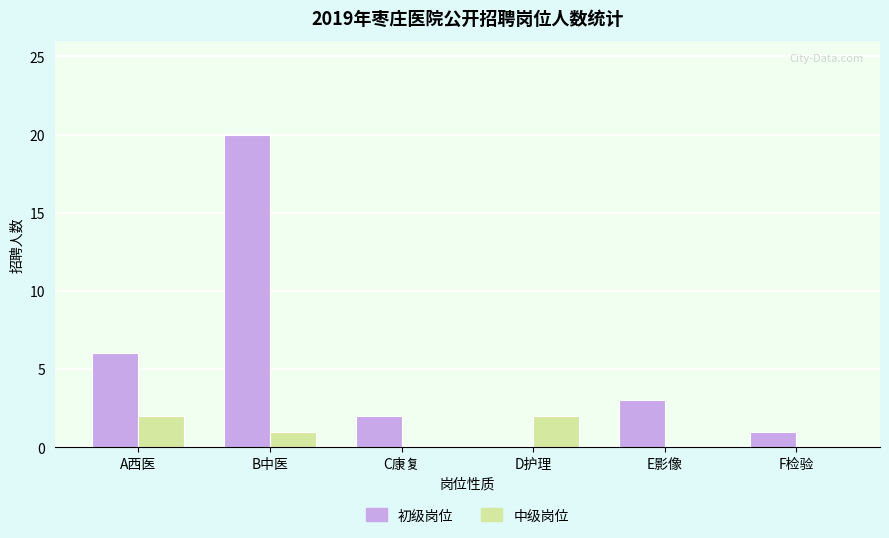

What is the approximate value of 初级岗位 at B中医, to the nearest 10?

20